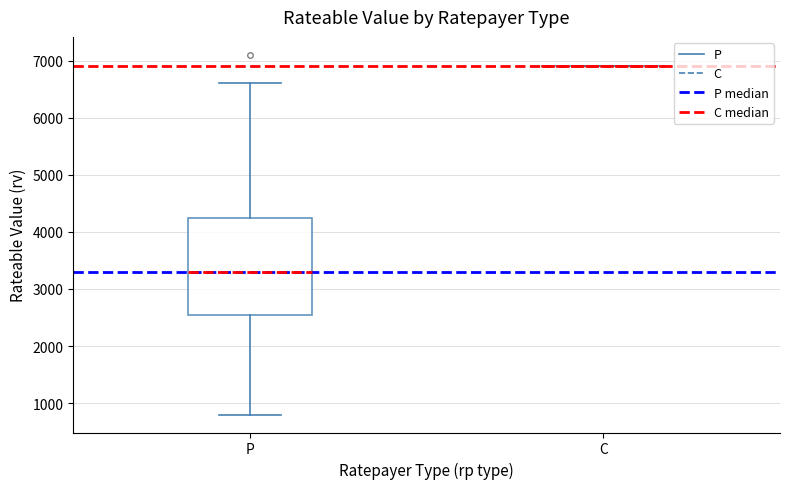

Reading left to right, transcribe this box plot: for each box, give where its median line is, the range the box spans, and where its two whiskers end, as read against the y-axis. The values are not printed on the chart, so give them approximately, as read against the axis.

P: median 3300, box 2600 to 4300, whiskers 800 to 6600
C: box collapsed to a line at 6900, whiskers 6900 to 6900